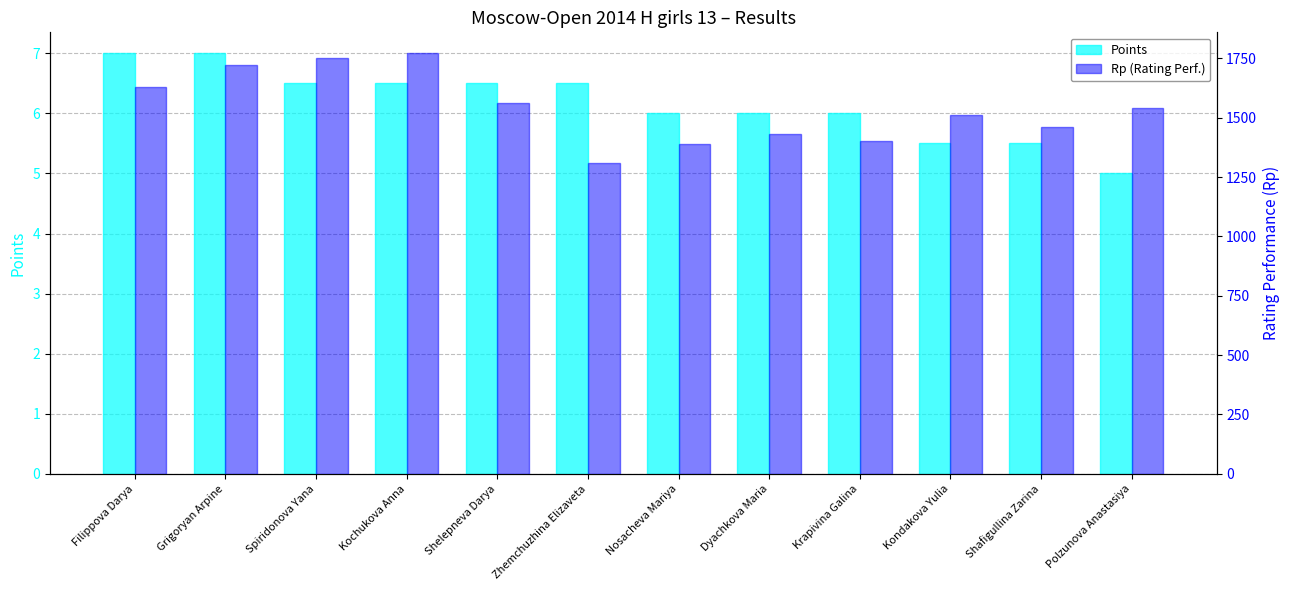

Reading left to right, what are all the values shown in this chart?

Points: 7.0	7.0	6.5	6.5	6.5	6.5	6.0	6.0	6.0	5.5	5.5	5.0
Rp (Rating Perf.): 1629.0	1721.0	1752.0	1771.0	1564.0	1310.0	1390.0	1432.0	1403.0	1512.0	1459.0	1541.0